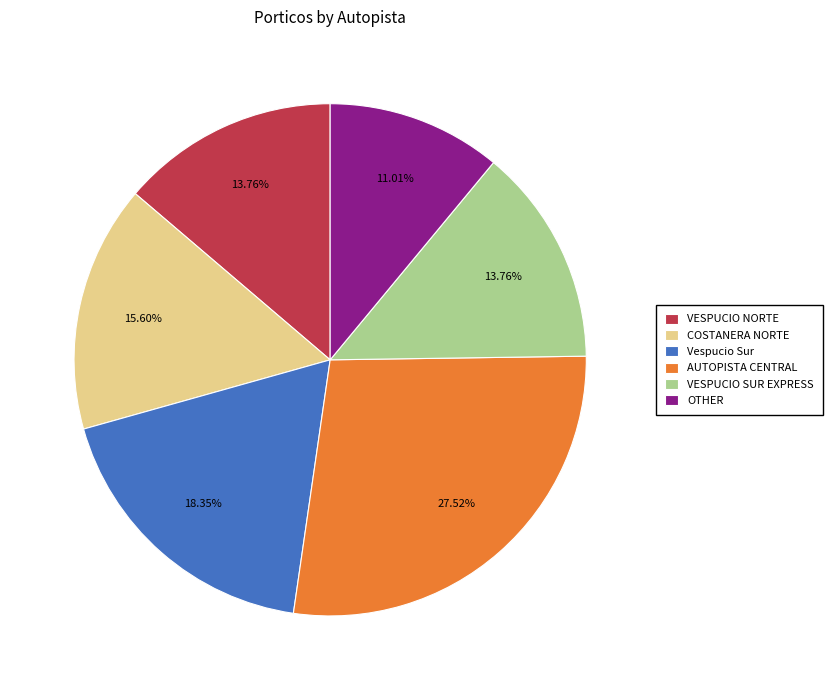

Is there a majority slice in this chart?

No